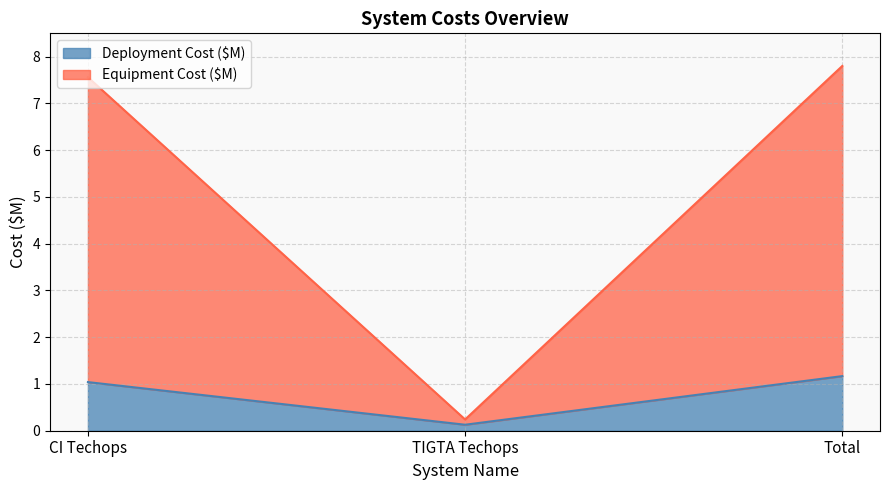

Is the value of Equipment Cost ($M) at TIGTA Techops greater than the value of Deployment Cost ($M) at CI Techops?

No